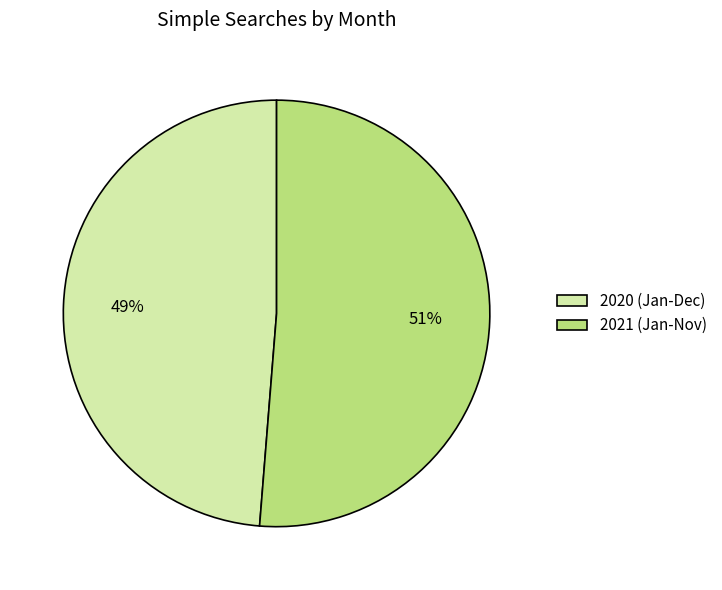

Between 2021 (Jan-Nov) and 2020 (Jan-Dec), which is larger?

2021 (Jan-Nov)